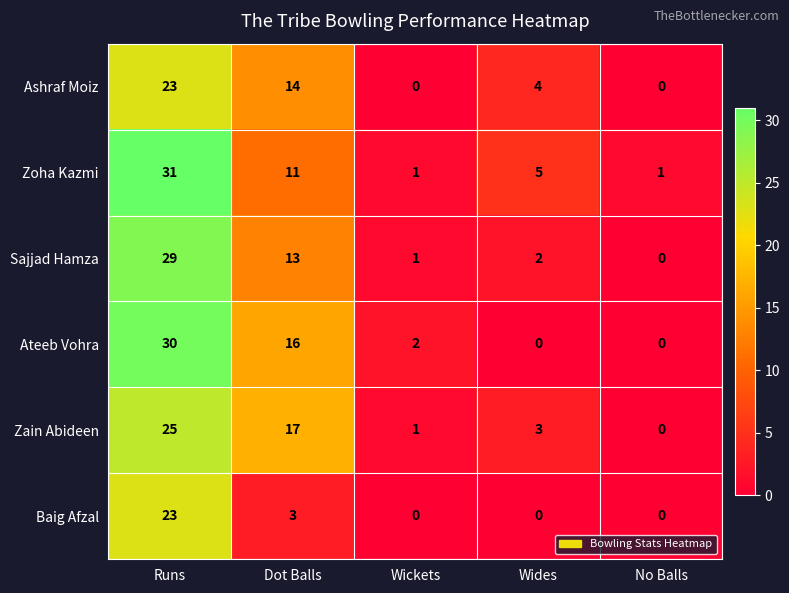

At which category is the sum across all series the highest?

Runs